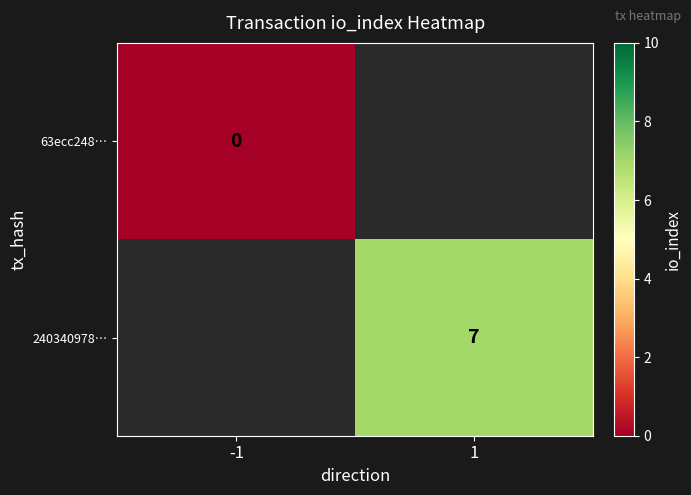

The 240340978… series shows 4 at 1. True or false?

False